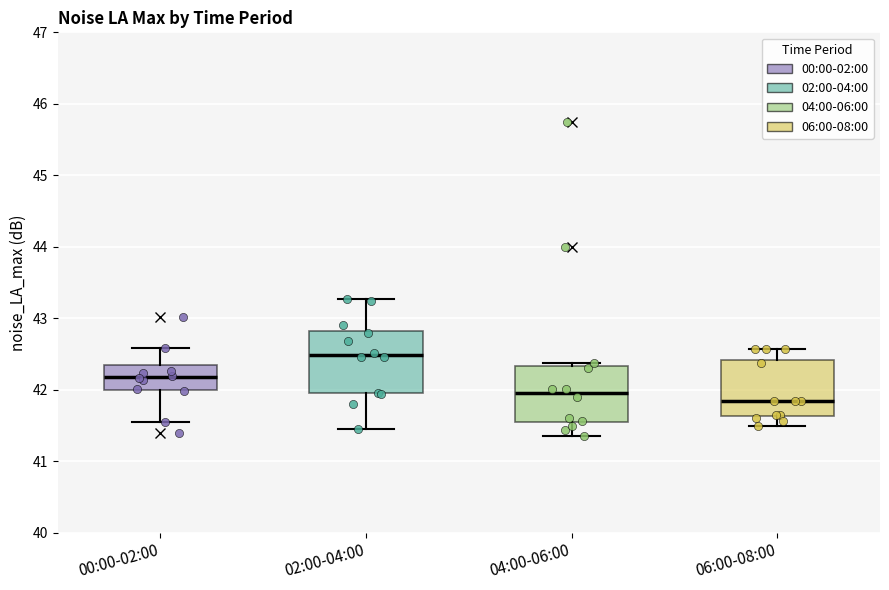

Reading left to right, read every box against the y-axis: the position of its median line, the range the box covers, and the ends of its whiskers. The values are not printed on the chart, so give them approximately, as read against the axis.

00:00-02:00: median 42.2, box 42.0 to 42.3, whiskers 41.6 to 42.6
02:00-04:00: median 42.5, box 42.0 to 42.8, whiskers 41.5 to 43.3
04:00-06:00: median 42.0, box 41.5 to 42.3, whiskers 41.4 to 42.4
06:00-08:00: median 41.8, box 41.6 to 42.4, whiskers 41.5 to 42.6